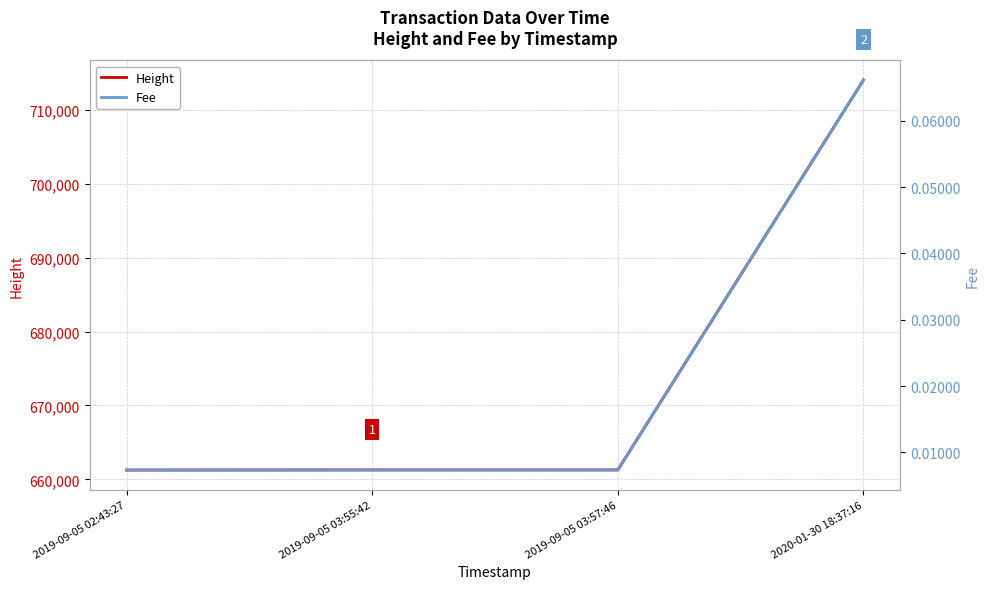

What position from the right is 2019-09-05 03:55:42?

3